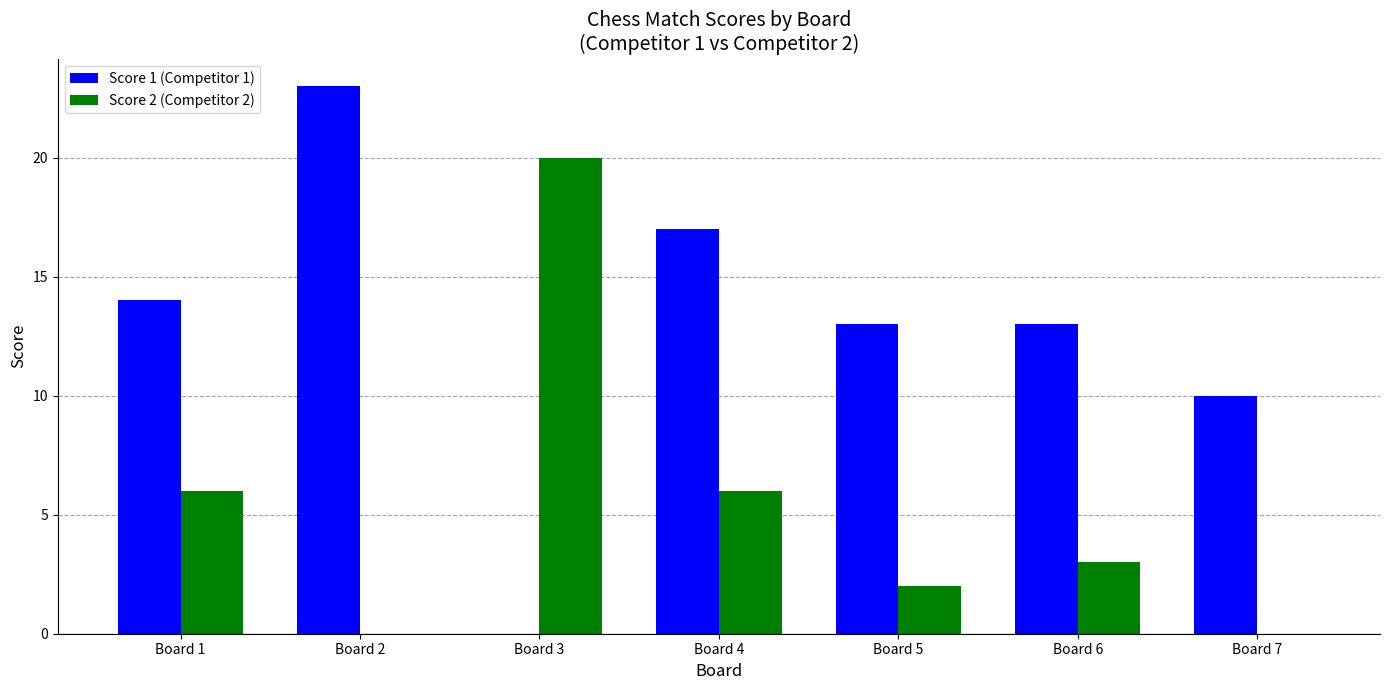

The value of Score 1 (Competitor 1) at Board 5 is 13. True or false?

True